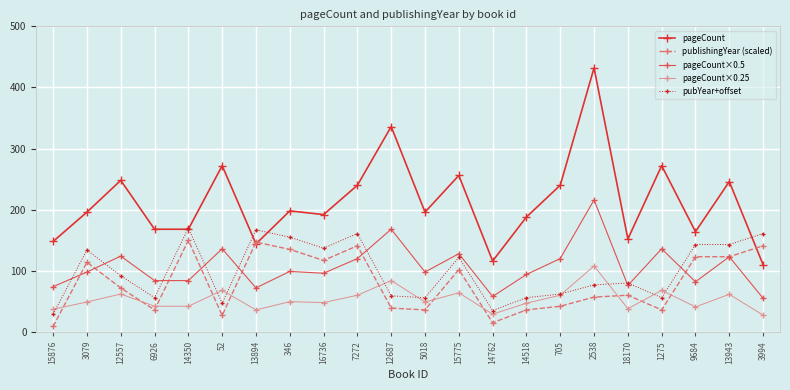

What is the average value of the pageCount series?

212.8